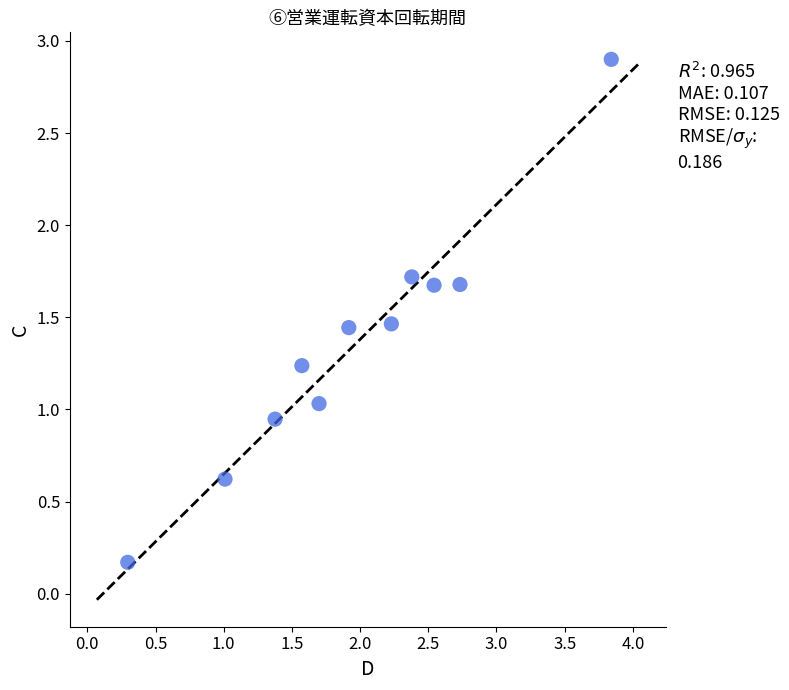

What is the range of Y values (max minus min)?

2.7